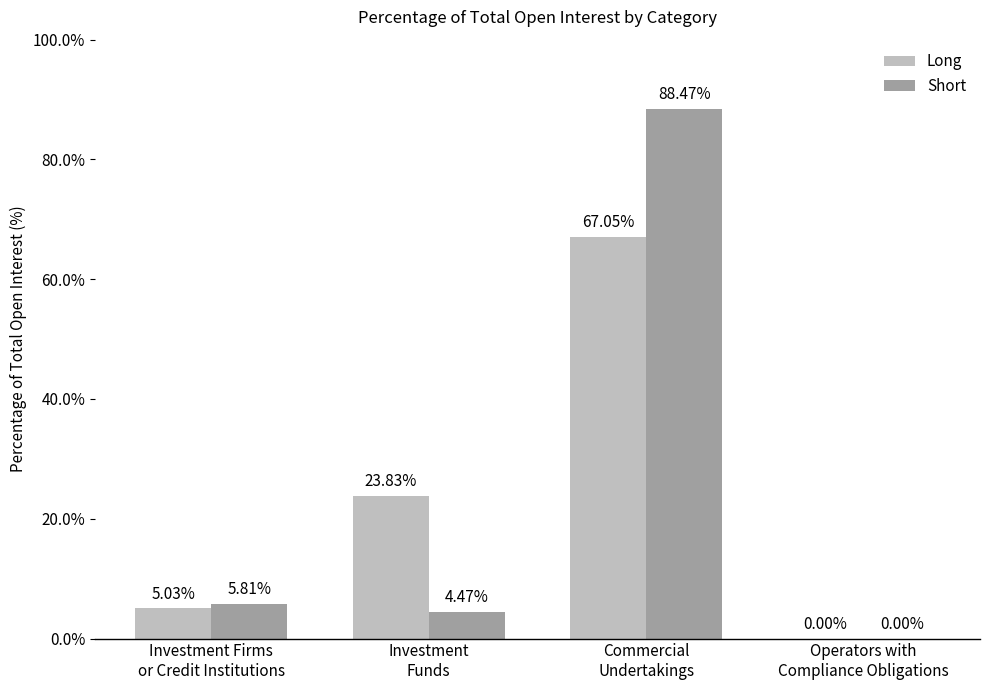

How many data points in Short are above 5?

2